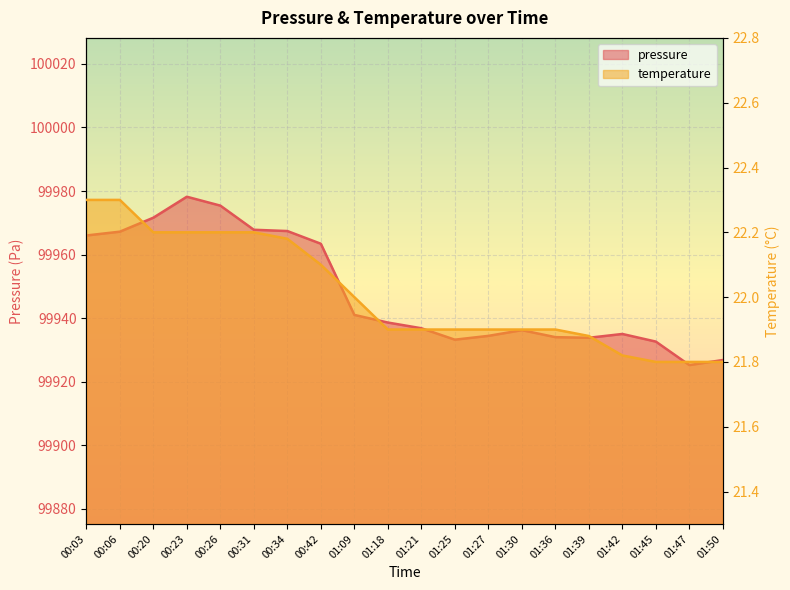

Which has a higher value, 01:25 or 01:42?

01:42